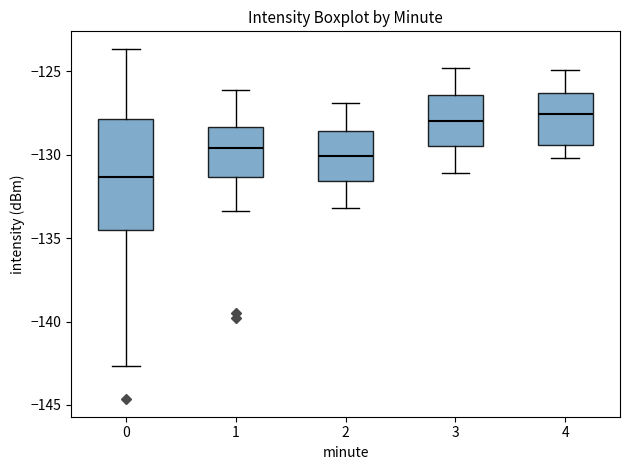

Which box is the tallest, from its lower edge to its upper edge?

0